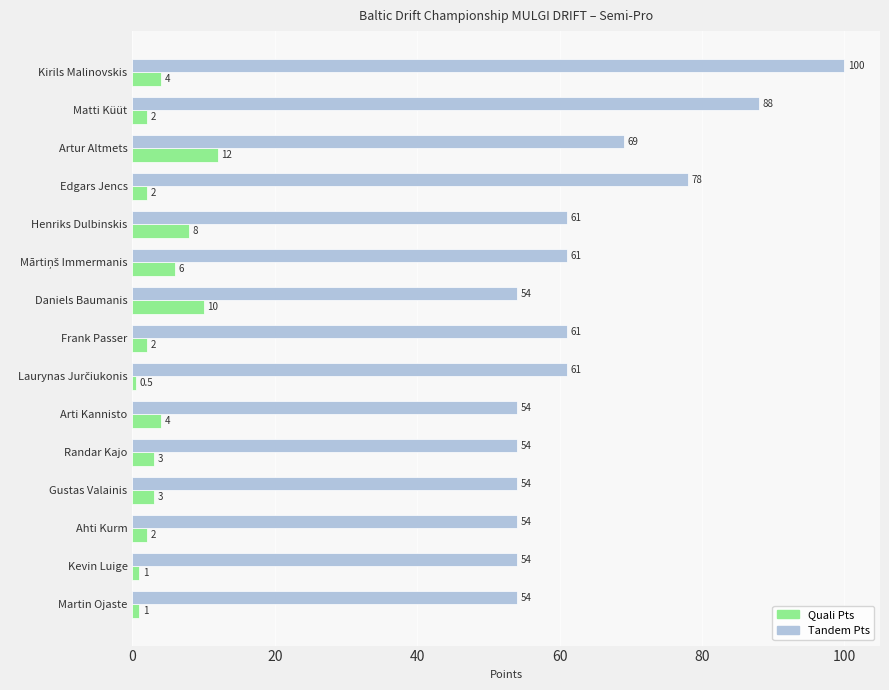

What is the maximum value shown in the chart?

100.0